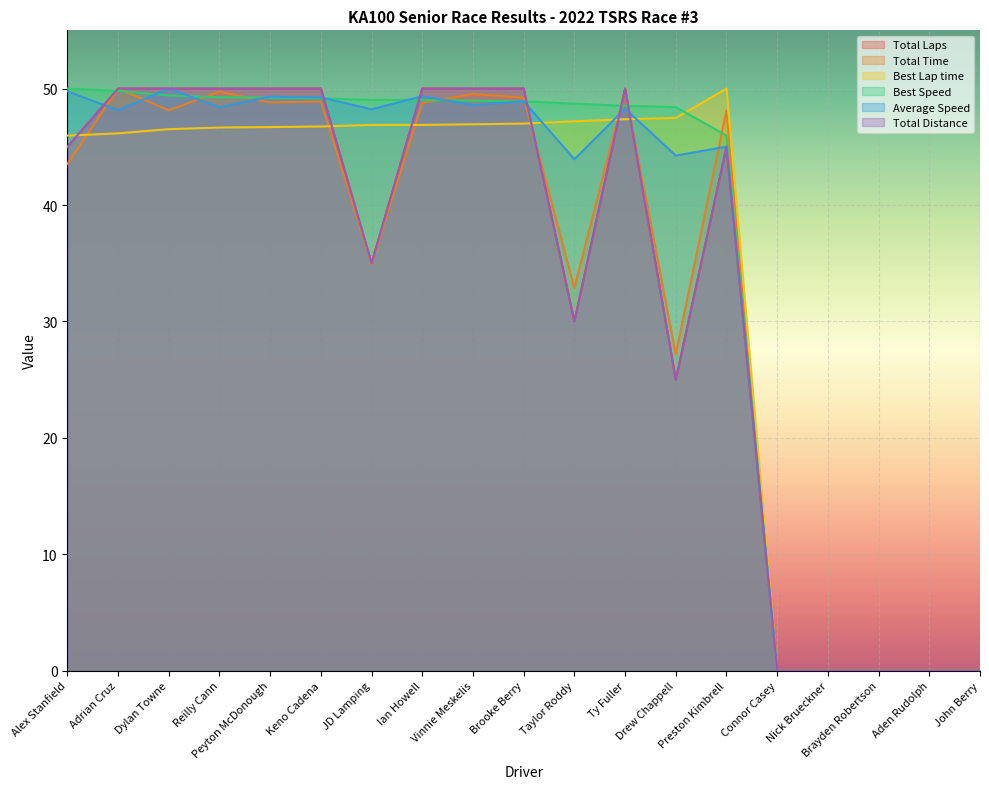

True or false: Total Time has a value of 34.3 at Aden Rudolph.

False